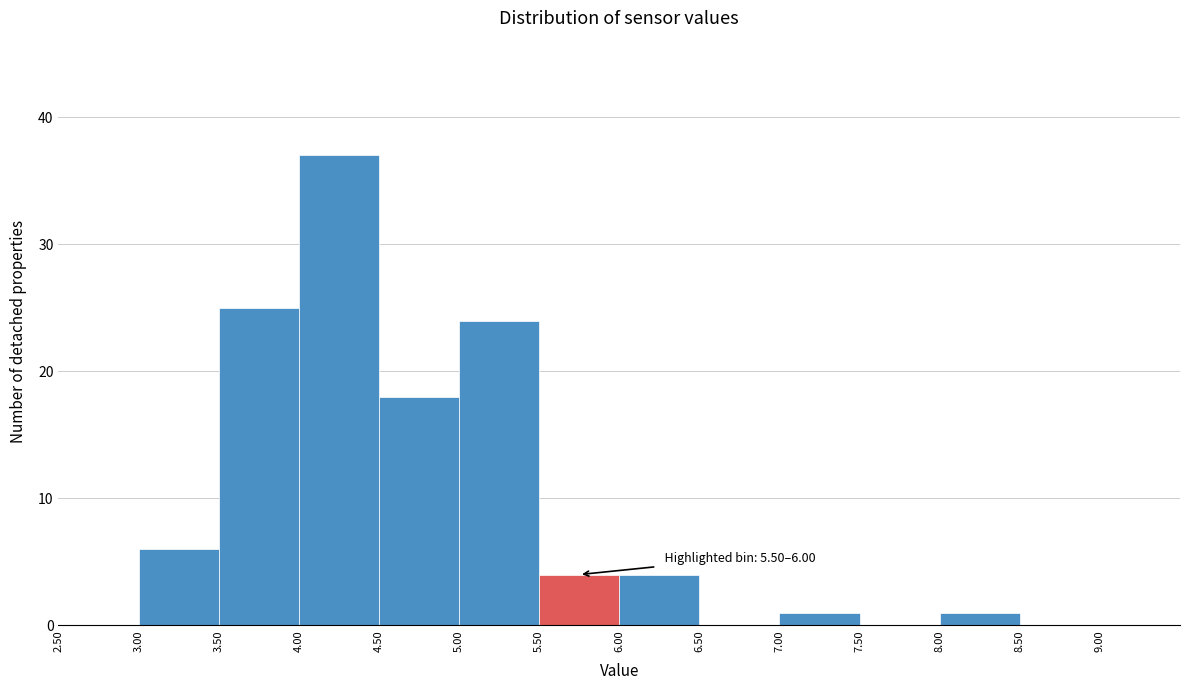

Over which range of the x-axis is the bar tallest?

4.0 to 4.5